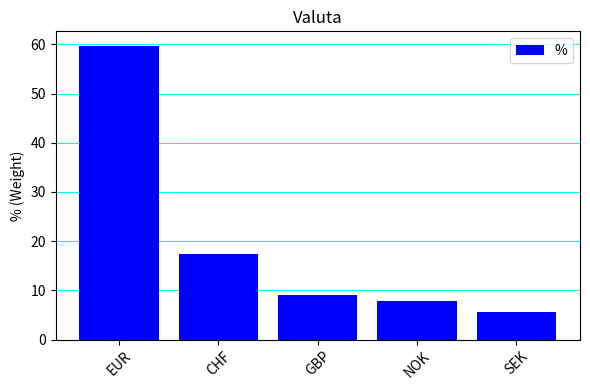

True or false: the data shows 5.6 at SEK.

True